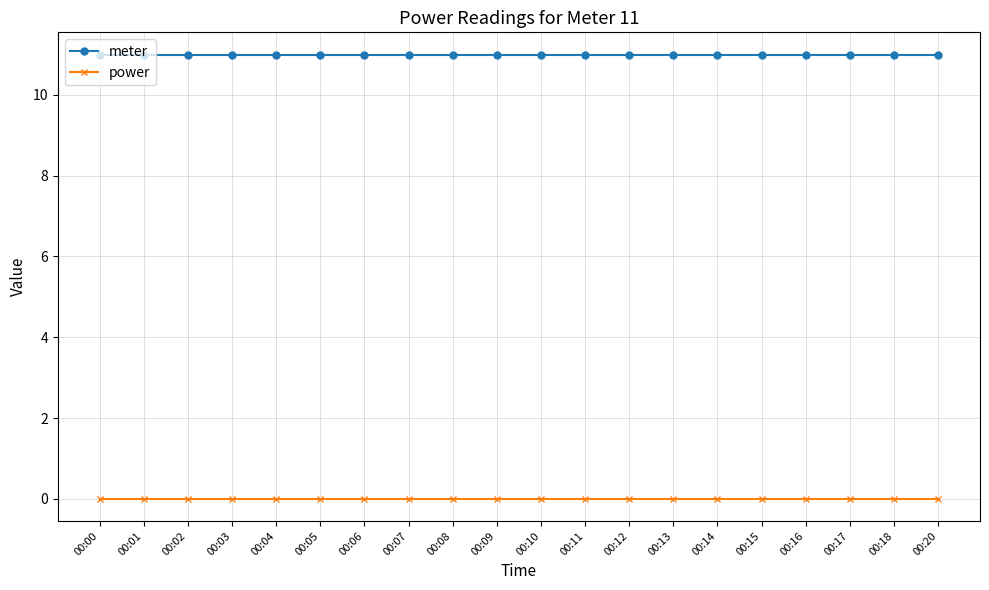

Is the value of meter at 00:06 greater than the value of power at 00:10?

Yes